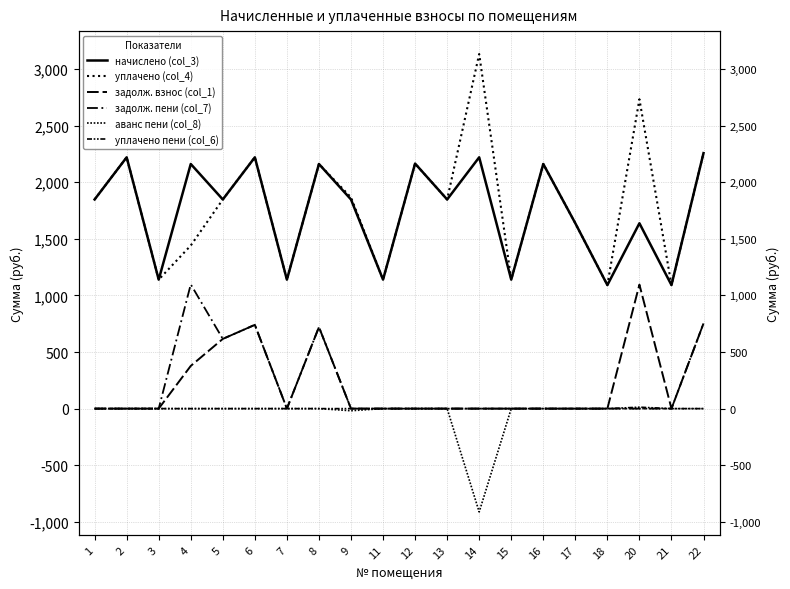

Is it true that задолж. взнос (col_1) equals 1095.3 at 20?

True